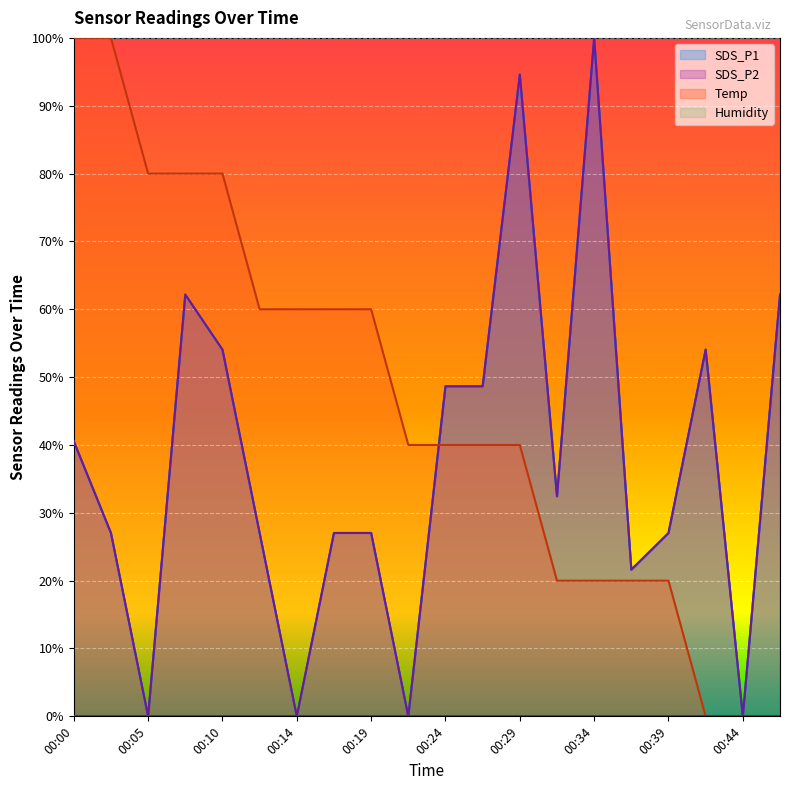

Where do Temp and SDS_P1 first cross each other?

00:22 and 00:24